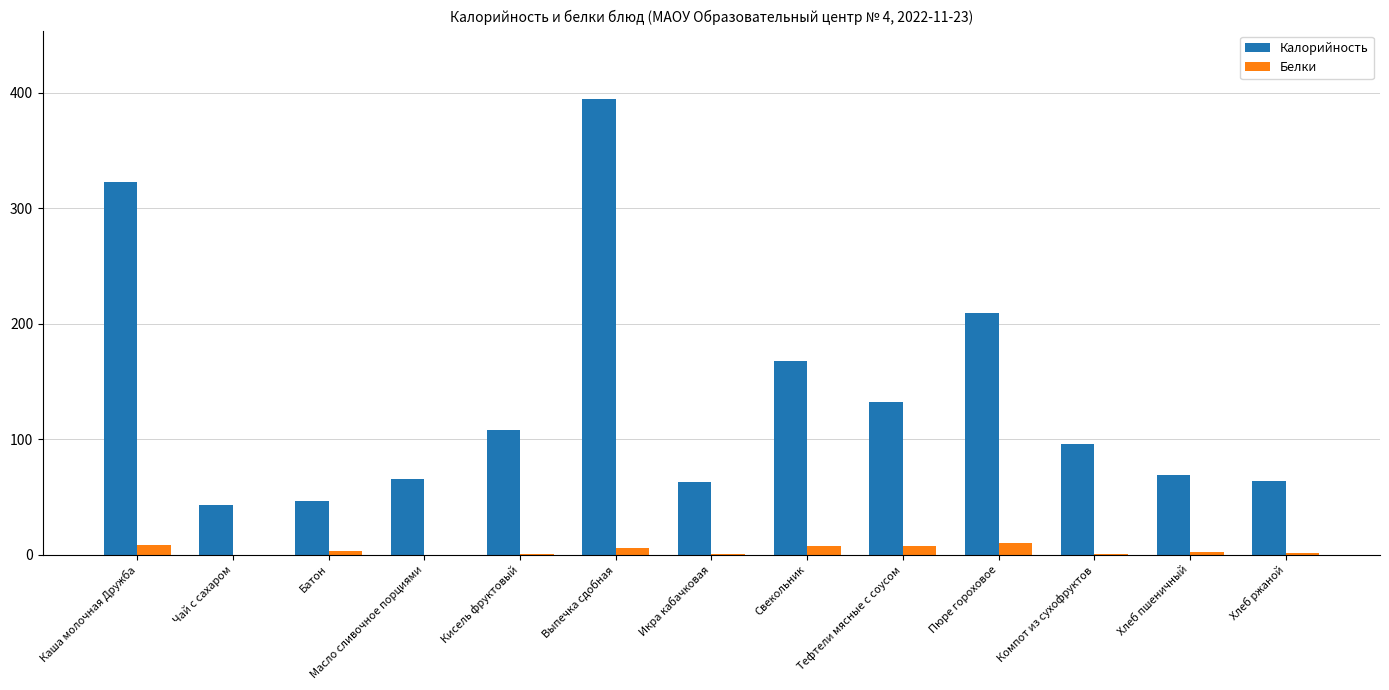

At which label does Калорийность reach its peak?

Выпечка сдобная